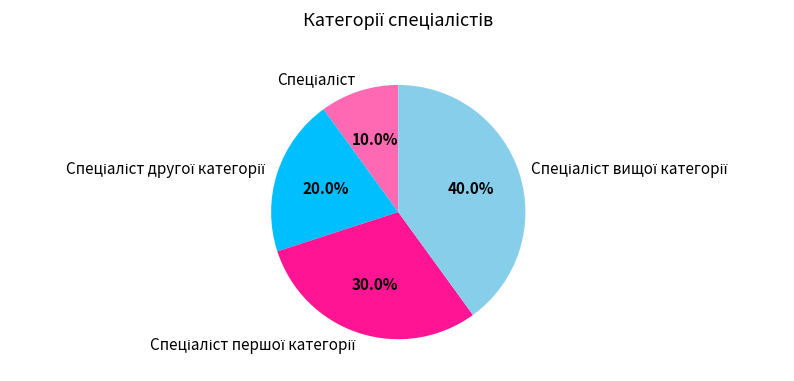

How many segments does this pie chart have?

4